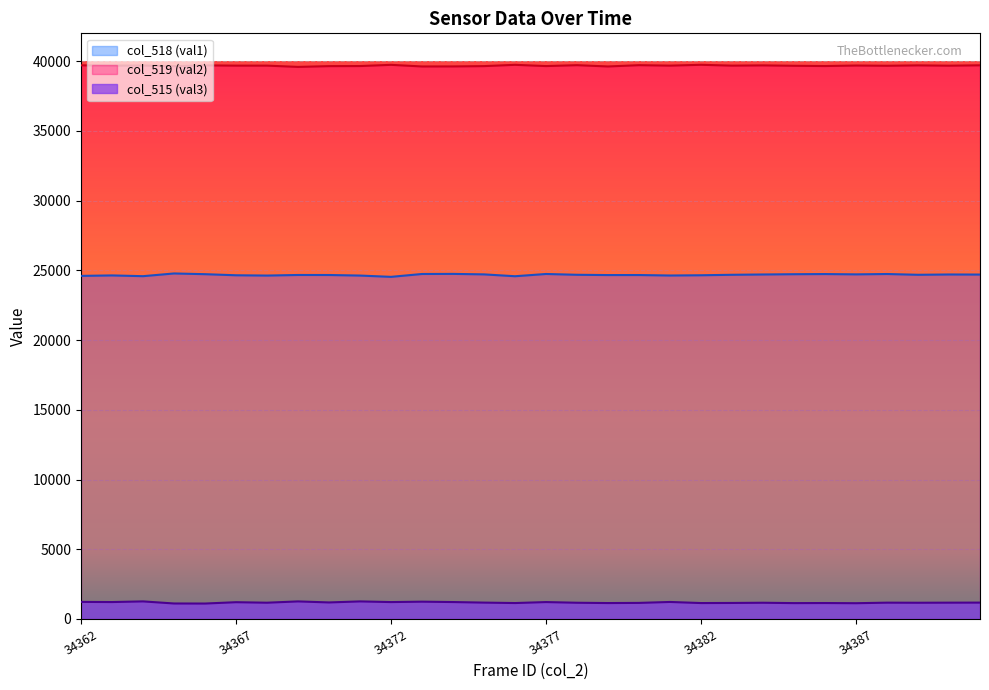

How many lines are shown in the chart?

3